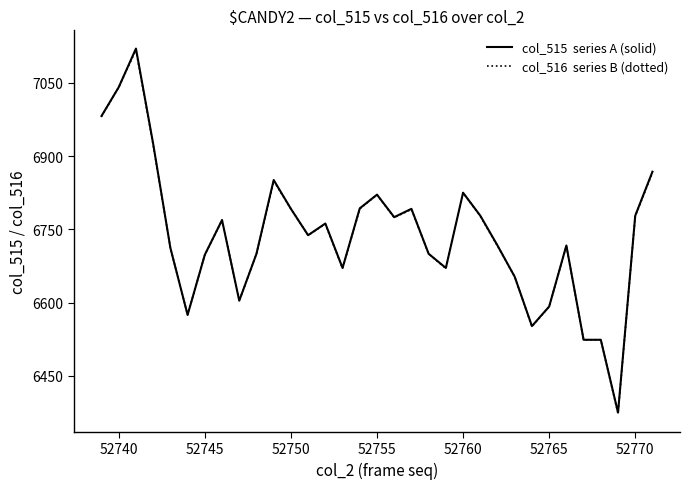

What is the minimum value shown in the chart?

6373